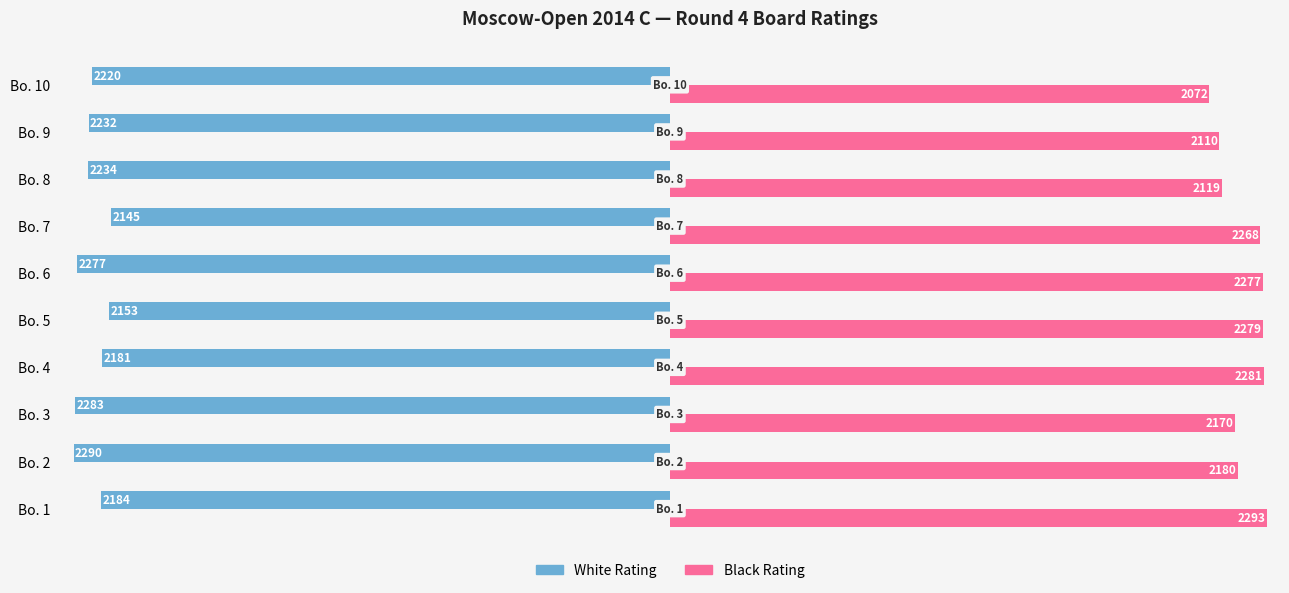

At which label does Black Rating reach its minimum?

Bo. 10